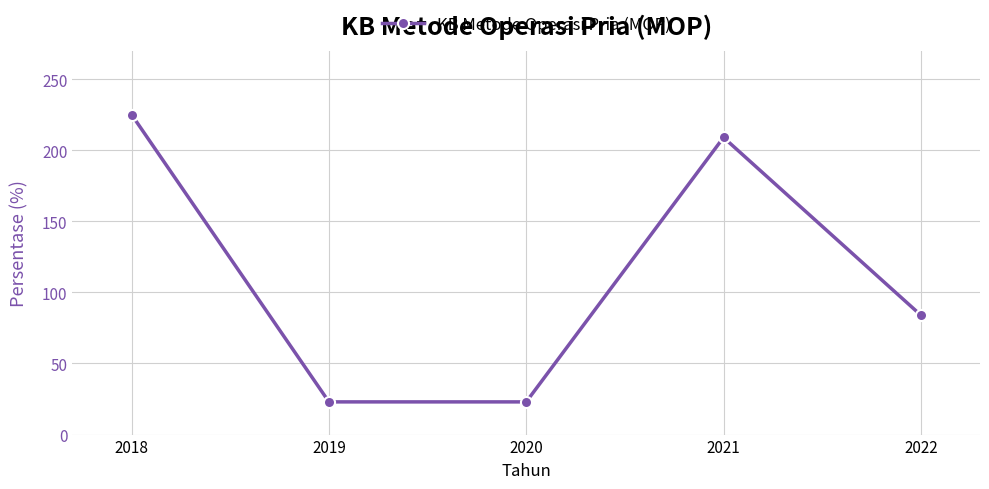

True or false: the data shows 372 at 2018.

False